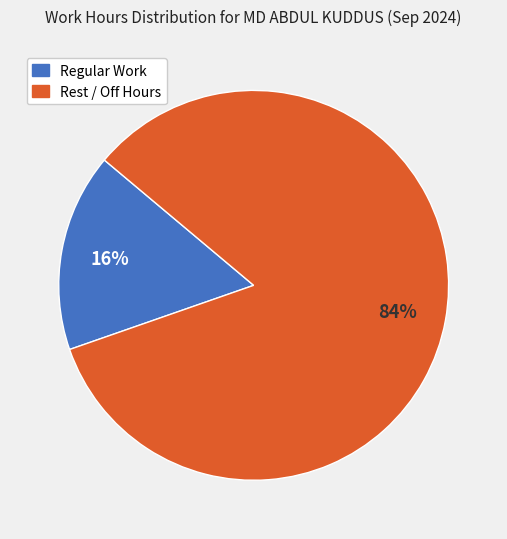

Does any single category account for the majority?

Yes